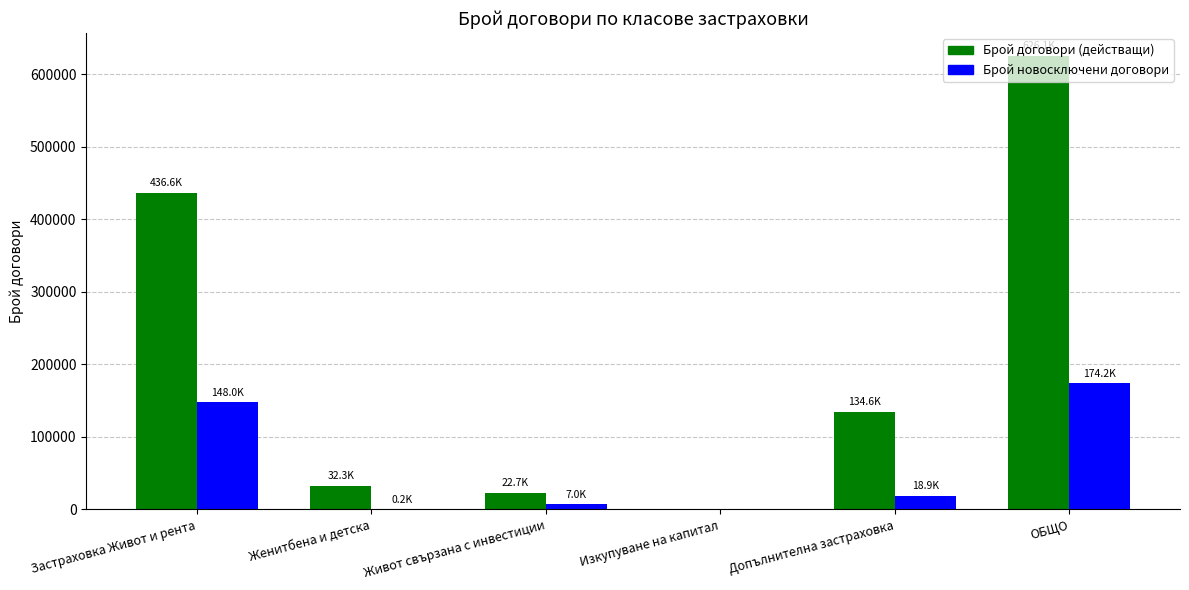

Where is Брой договори (действащи) nearest to the value 313059?

Застраховка Живот и рента